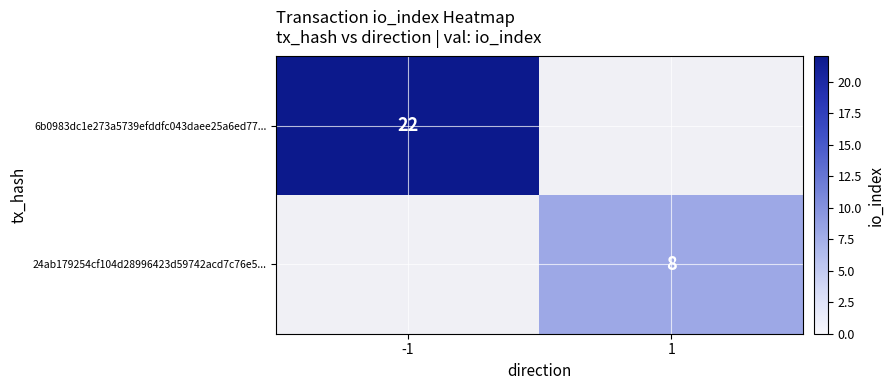

How many positive values does the 24ab179254cf104d28996423d59742acd7c76e5... series have?

1